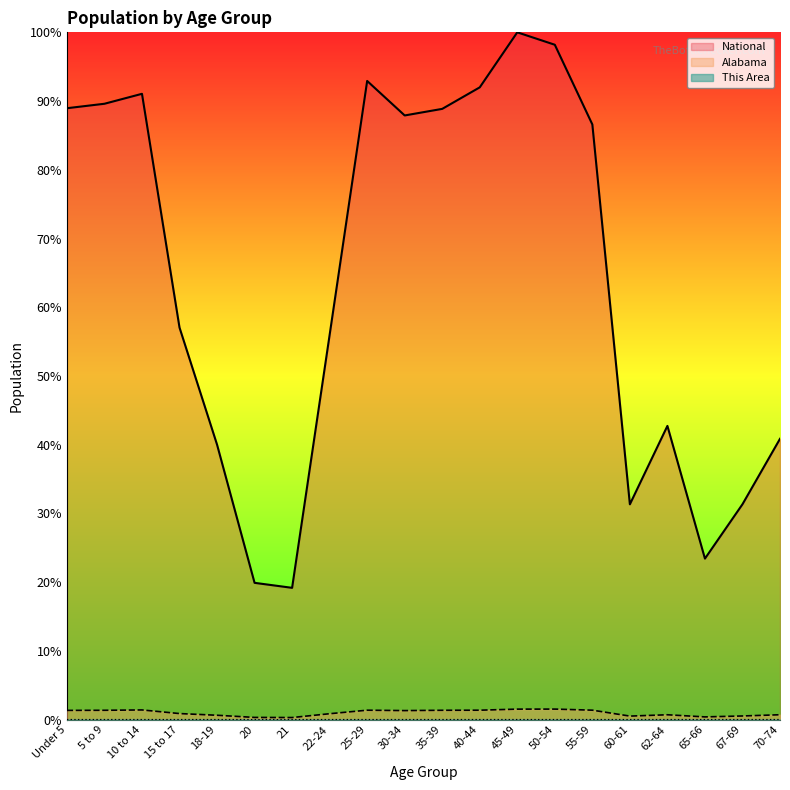

How many lines are shown in the chart?

3